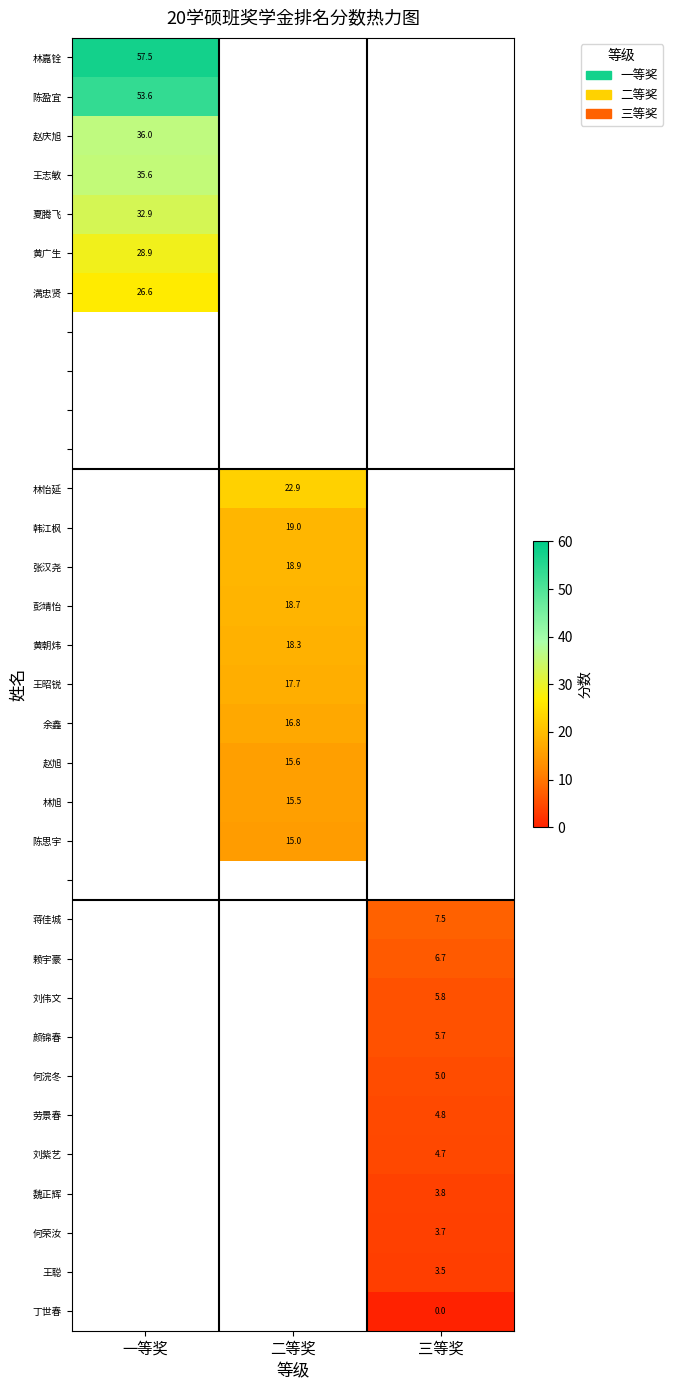

Between 三等奖 and 一等奖, which is larger?

一等奖